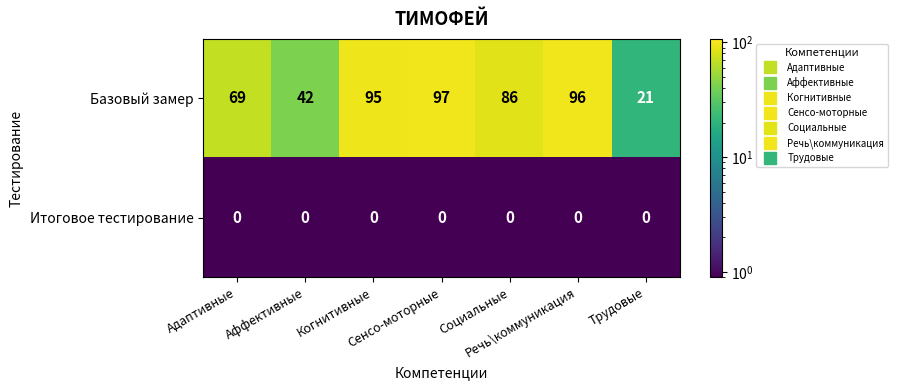

What is the lowest value of the Базовый замер series?

21